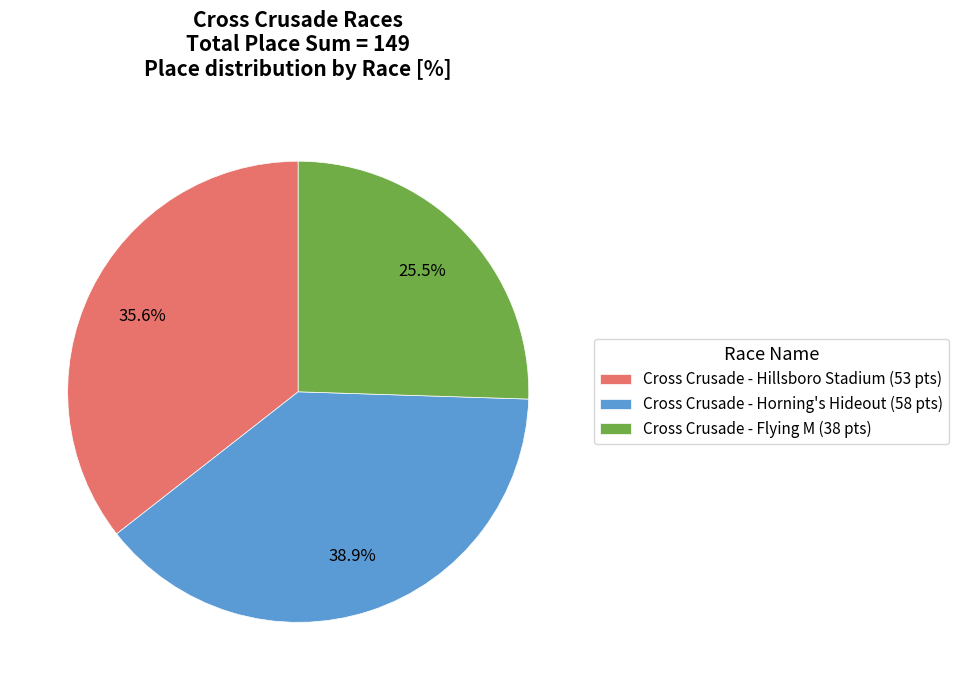

How many segments does this pie chart have?

3